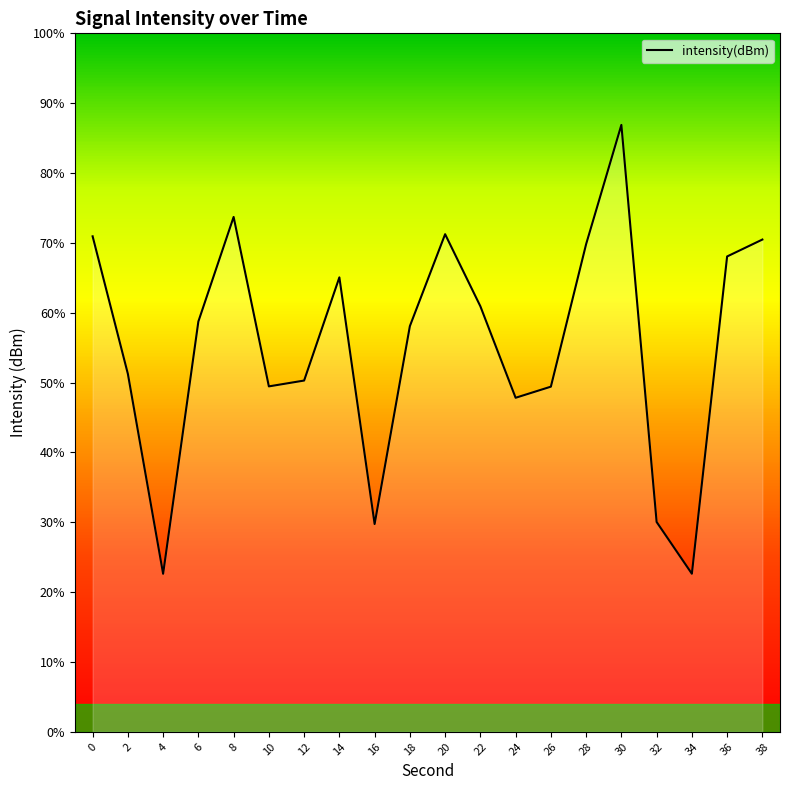

List the labels in order of value, smallest first.

4, 34, 16, 32, 24, 26, 10, 12, 2, 18, 6, 22, 14, 36, 28, 38, 0, 20, 8, 30